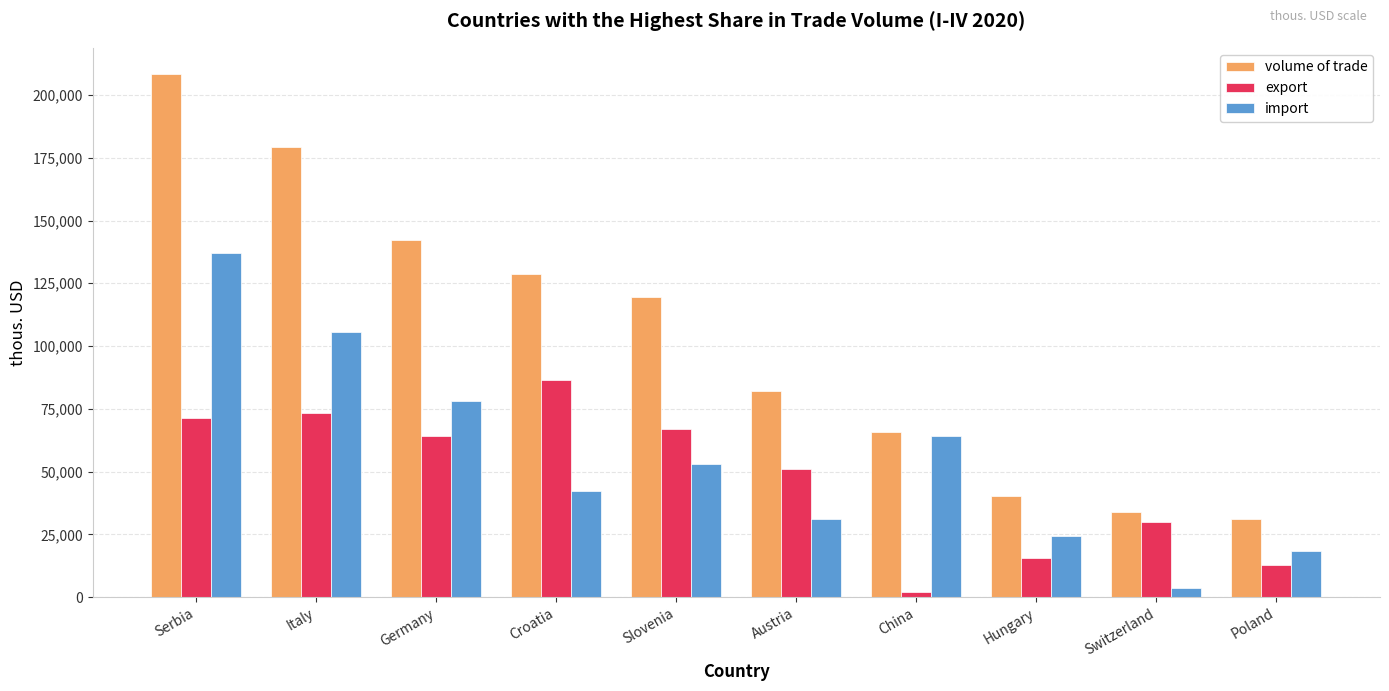

What is the total value across all series at Switzerland?

67626.7